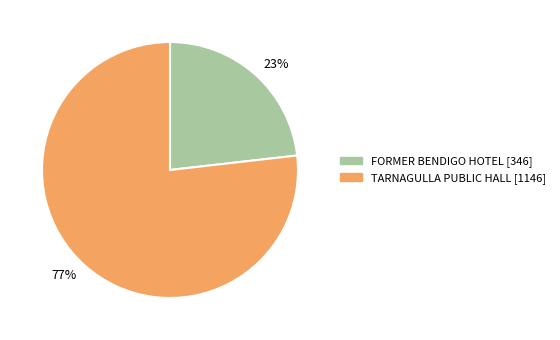

Count the number of slices in the pie.

2